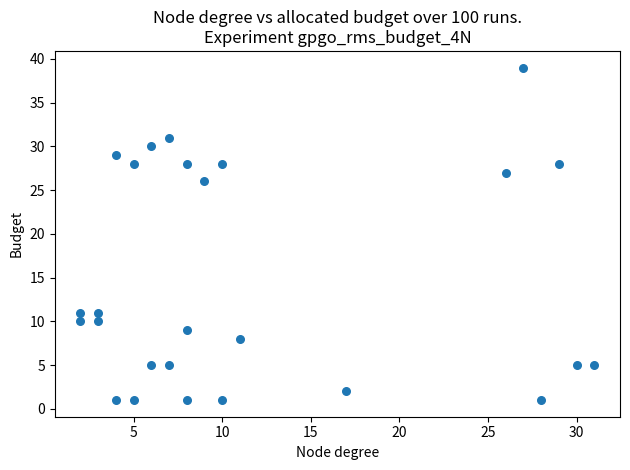

What Y value in the scatter plot is closest to 20?

26